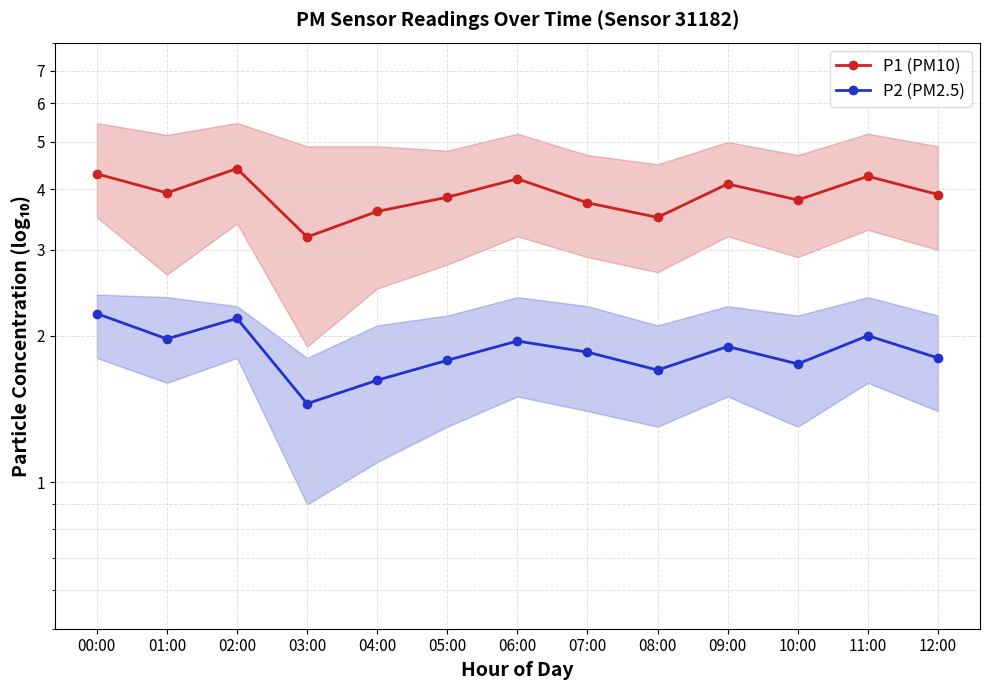

What is the approximate value of P1 (PM10) at 04:00?

3.6